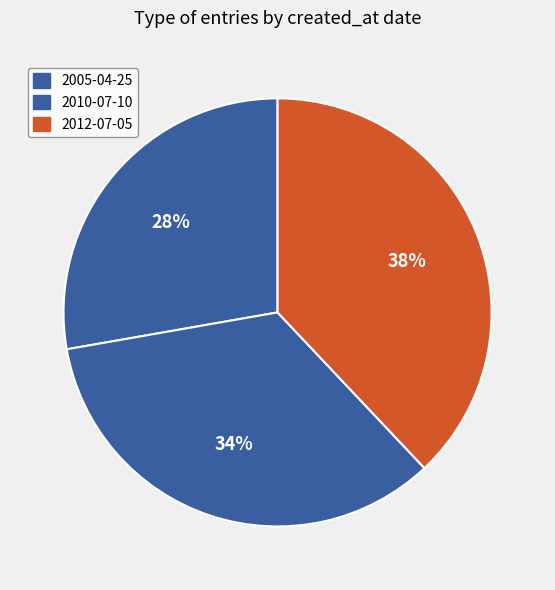

Rank the categories by value from highest to lowest.

2012-07-05, 2010-07-10, 2005-04-25